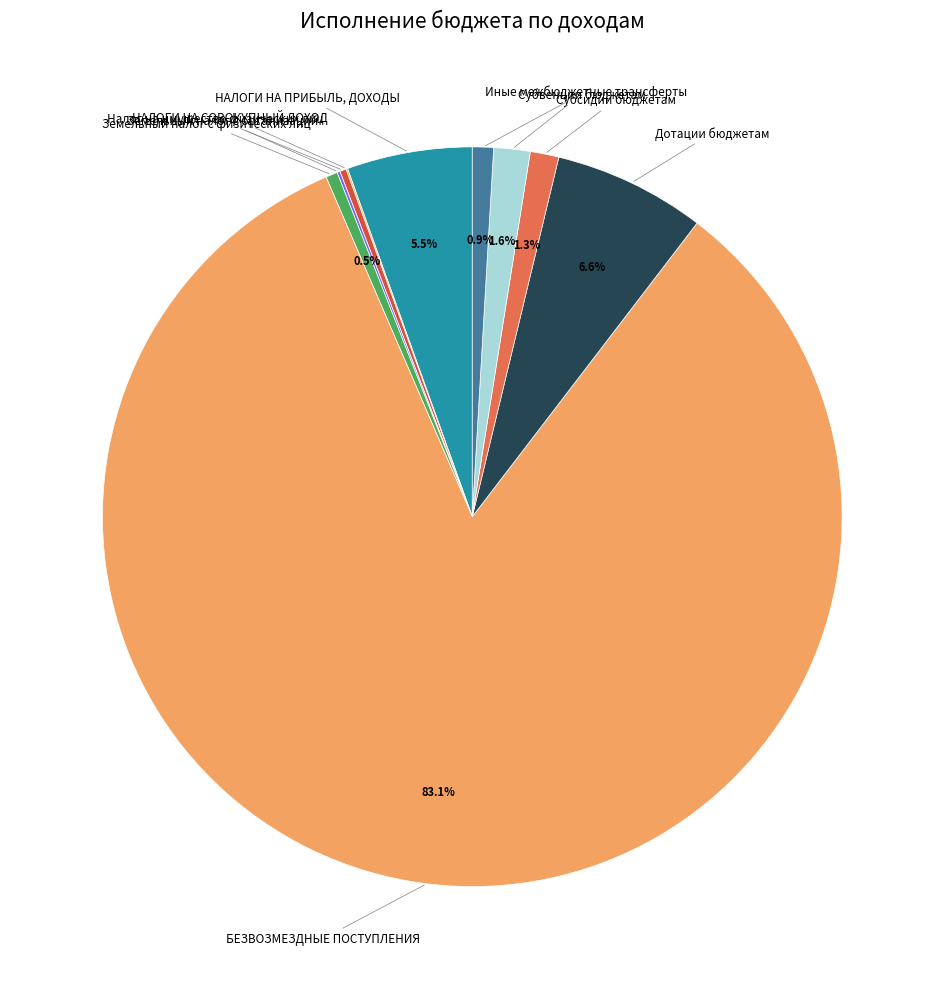

Rank the categories by value from highest to lowest.

БЕЗВОЗМЕЗДНЫЕ ПОСТУПЛЕНИЯ, Дотации бюджетам, НАЛОГИ НА ПРИБЫЛЬ, ДОХОДЫ, Субвенции бюджетам, Субсидии бюджетам, Иные межбюджетные трансферты, Земельный налог с физических лиц, Налог на имущество физических лиц, Земельный налог с организаций, НАЛОГИ НА СОВОКУПНЫЙ ДОХОД